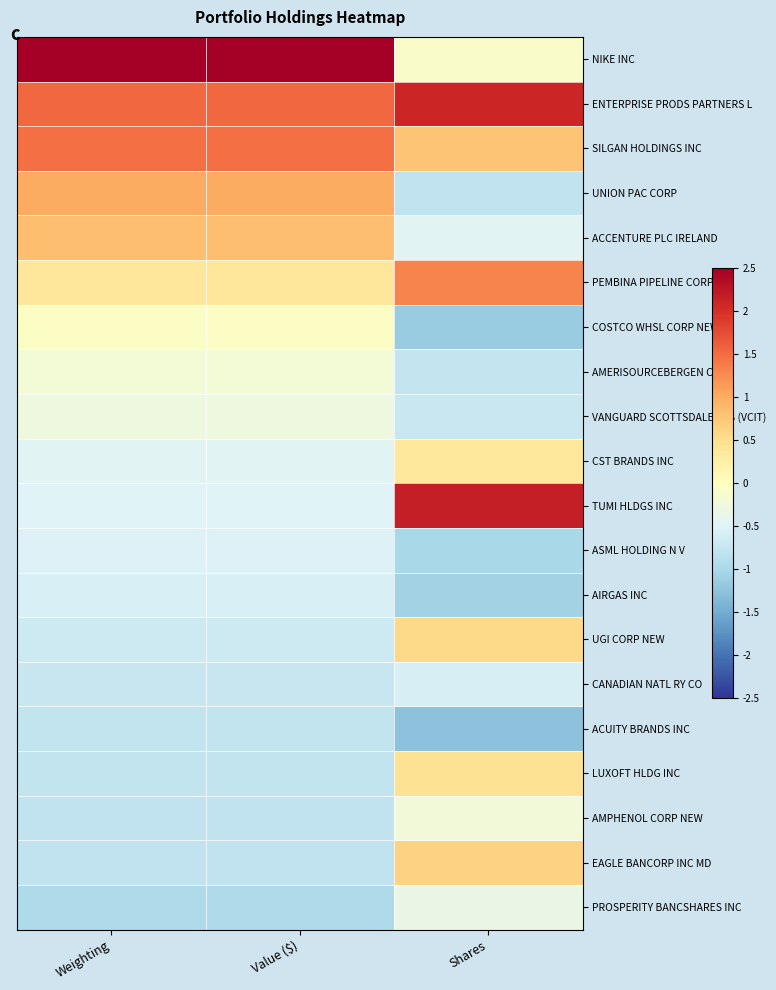

What is the minimum value shown in the chart?

-1.3